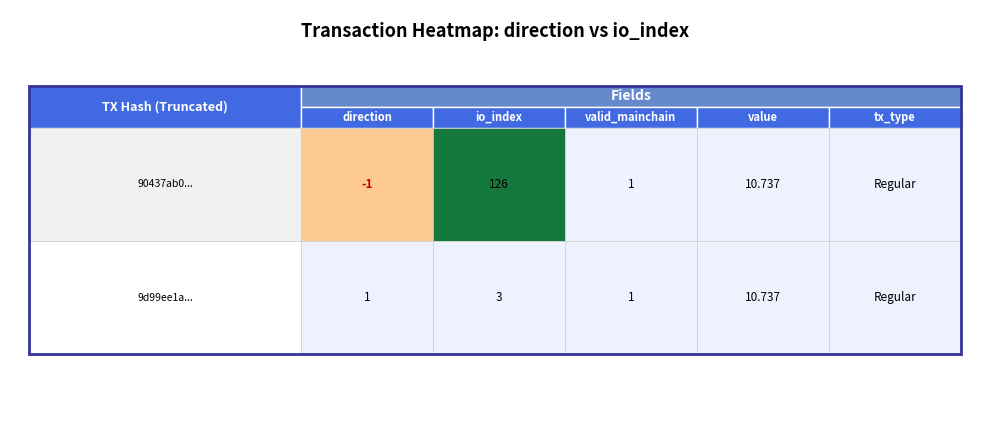

What is the sum of the 90437ab0... values at 3 and 0?

9.7